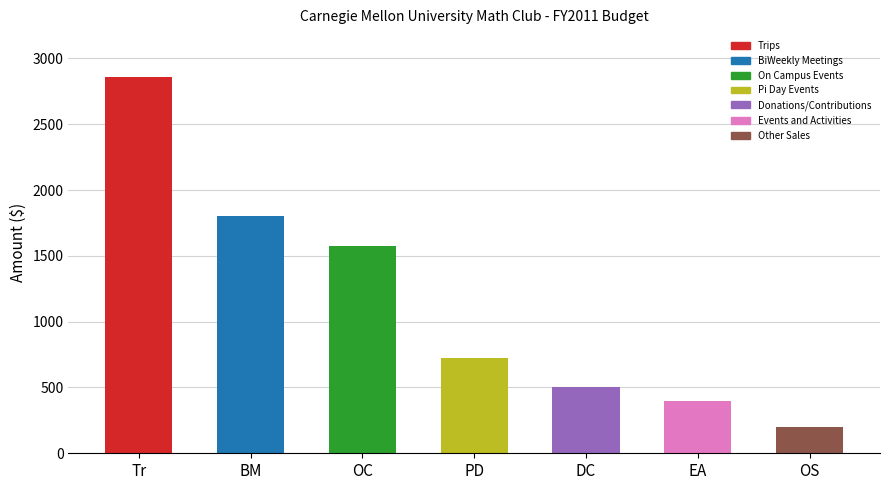

What is the difference between the values at DC and OC?

1075